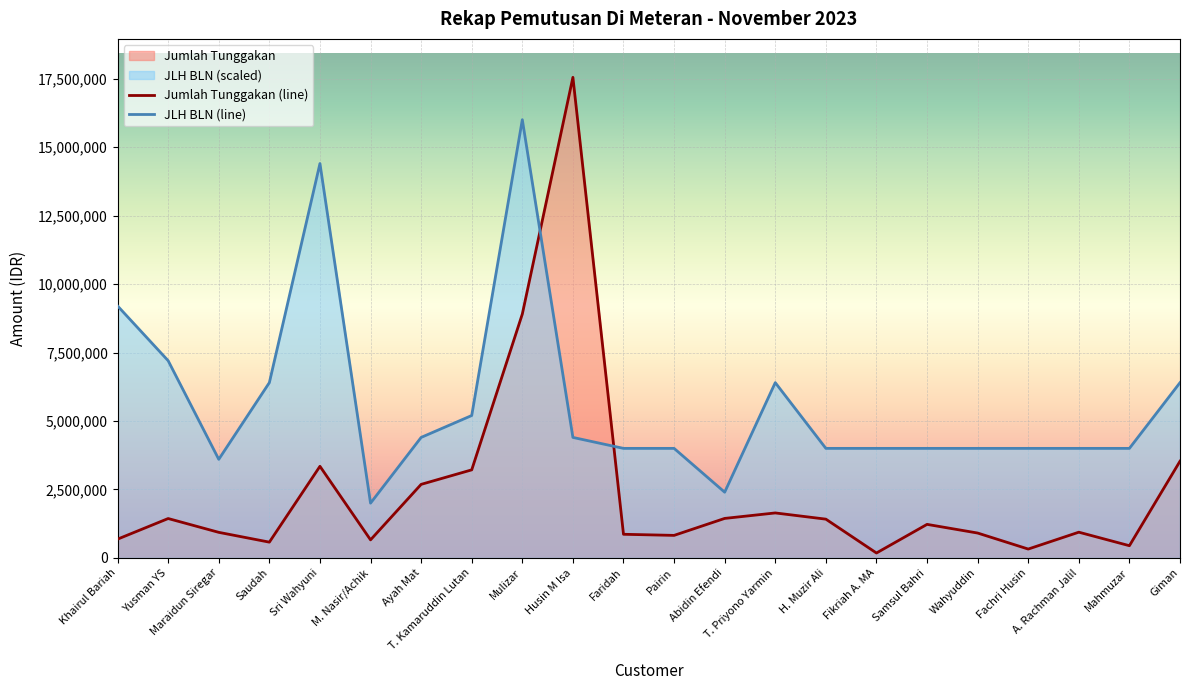

How many times do Jumlah Tunggakan and JLH BLN cross each other?

2